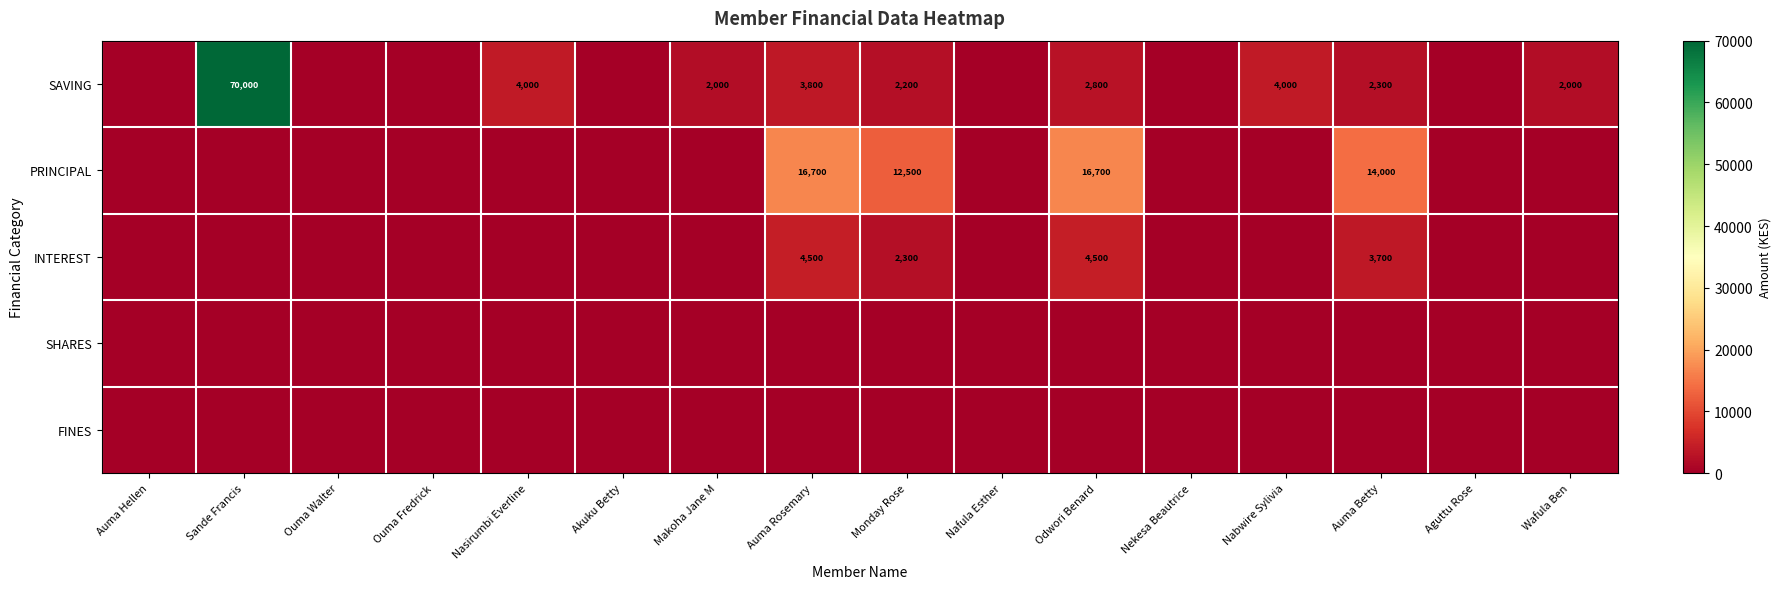

Which category has the highest value across all series?

Sande Francis